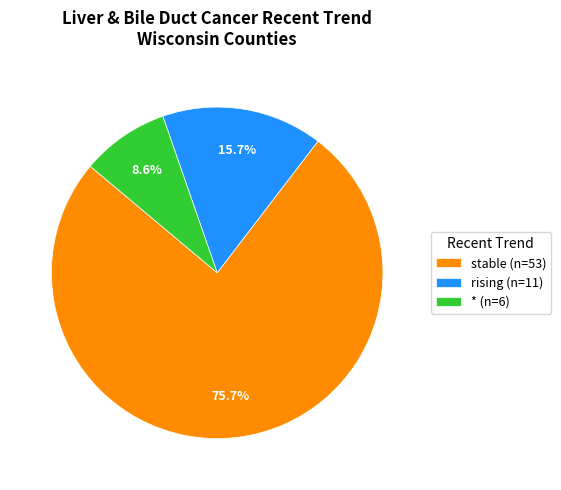

Count the number of slices in the pie.

3